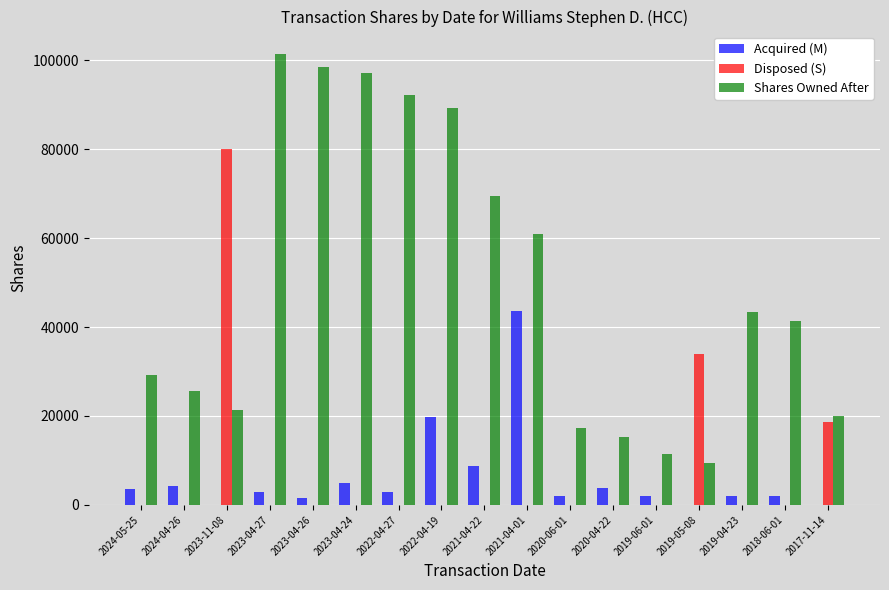

The value of Shares Owned After at 2022-04-19 is 89320. True or false?

True